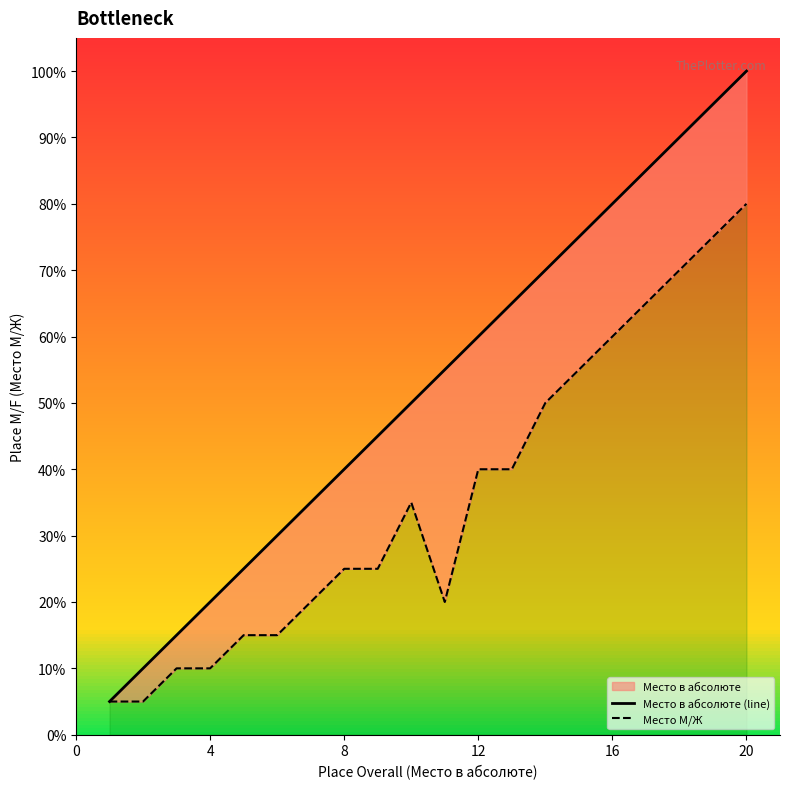

True or false: Место в абсолюте (line) has more than 2 interior local peaks.

False